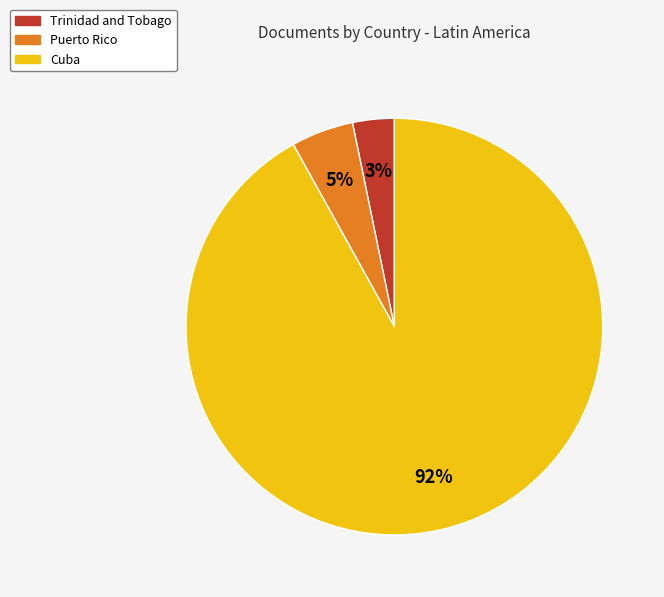

To the nearest percent, what portion does Trinidad and Tobago represent?

3%